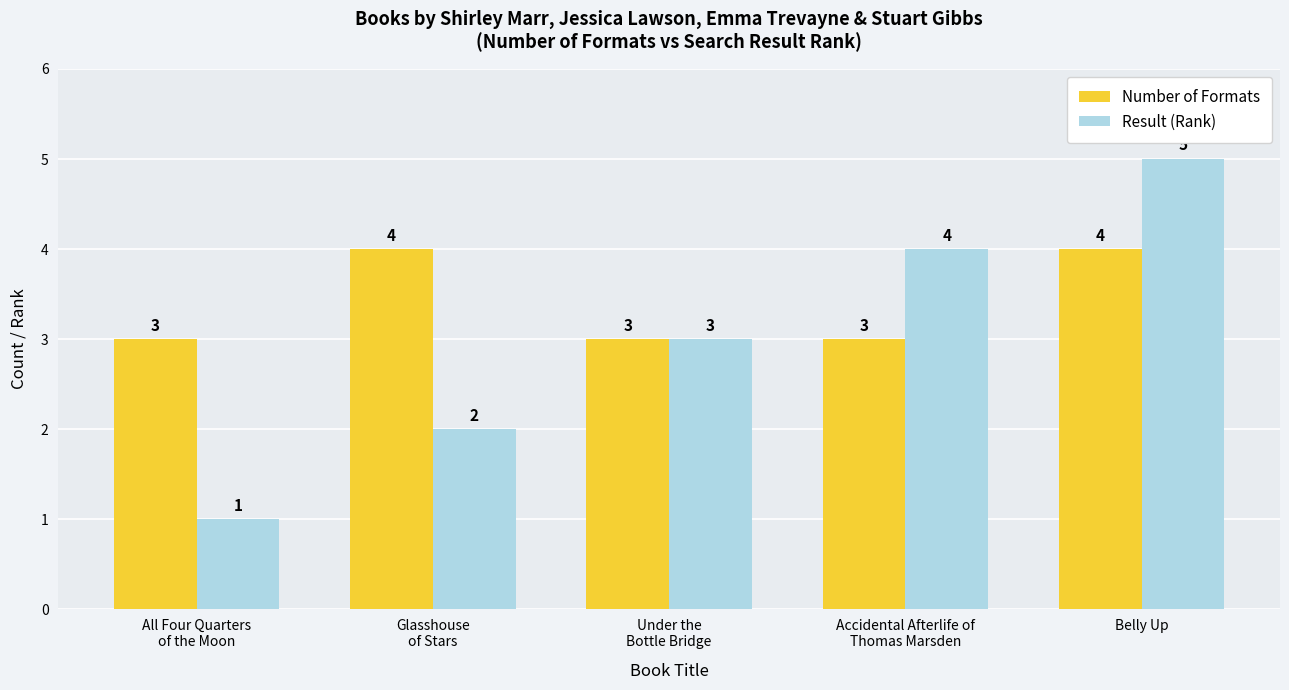

The value of Result (Rank) at All Four Quarters
of the Moon is 2. True or false?

False